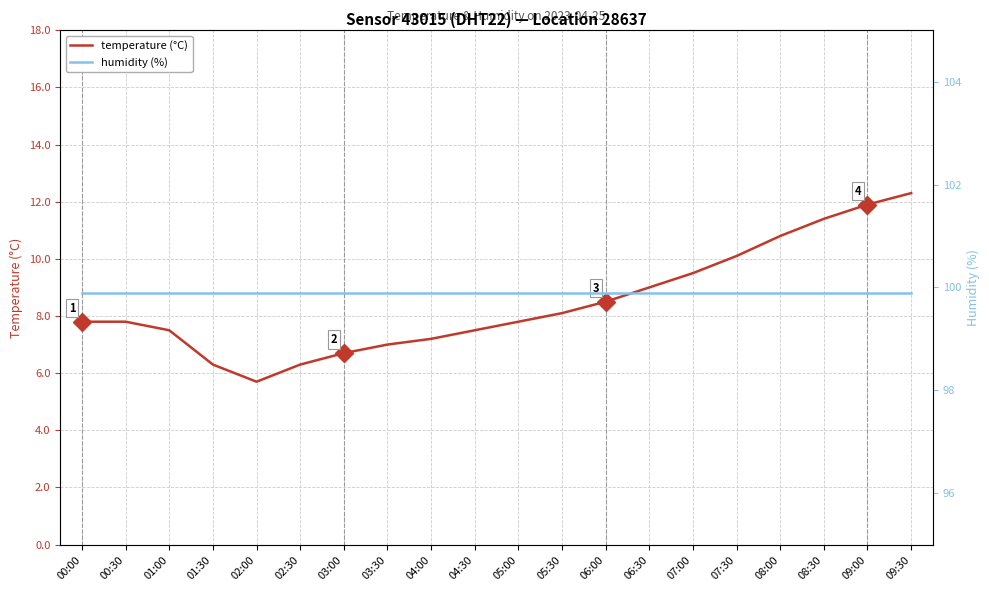

The temperature (°C) series shows 3.3 at 03:00. True or false?

False